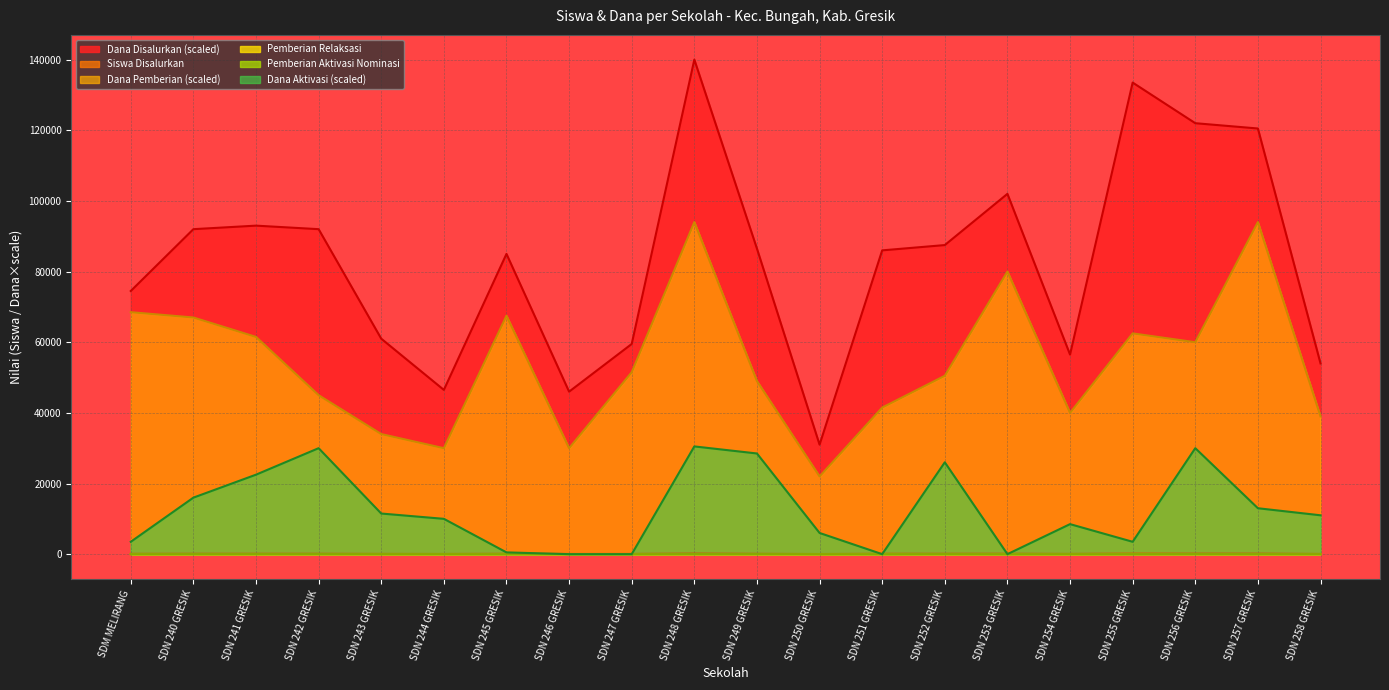

True or false: Pemberian Relaksasi and Dana Disalurkan (scaled) cross at least once.

False